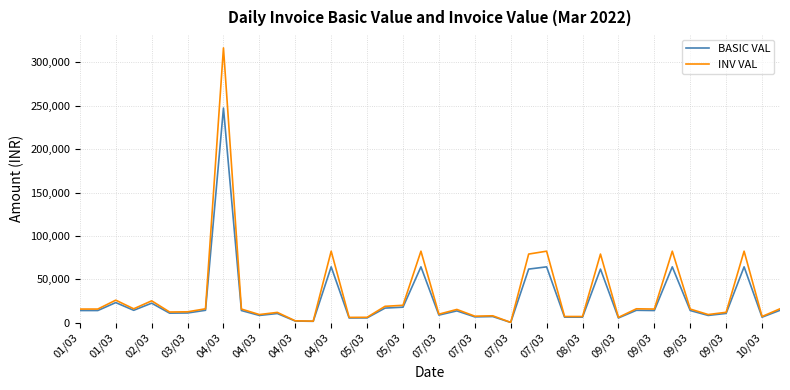

What is the maximum value shown in the chart?

316753.9